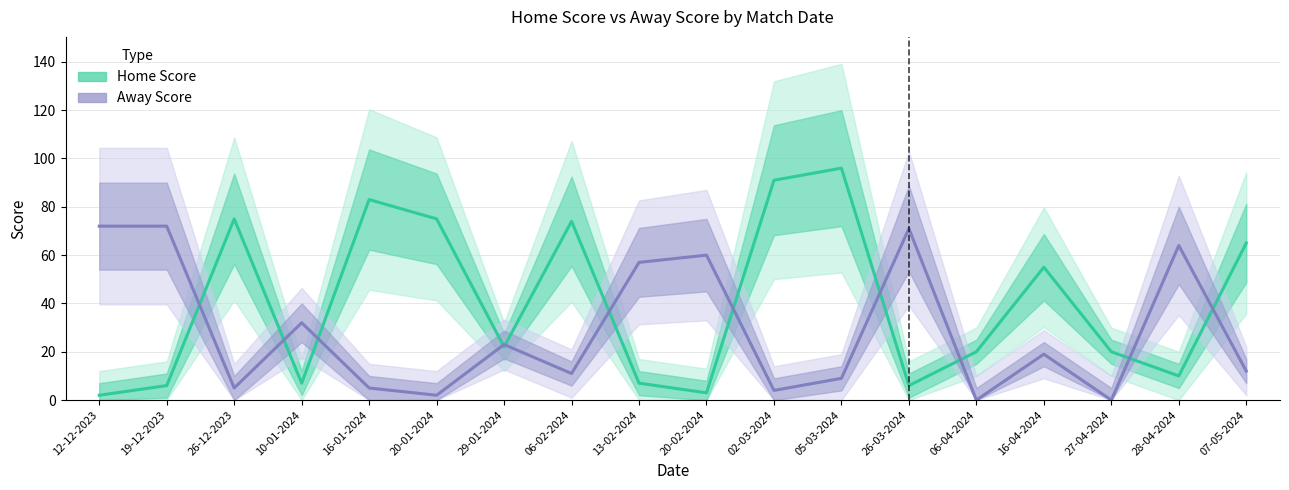

How many lines are shown in the chart?

2